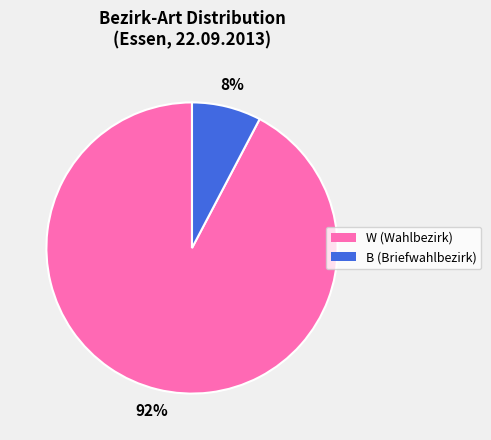

Do W and B together represent more than half of the pie?

Yes